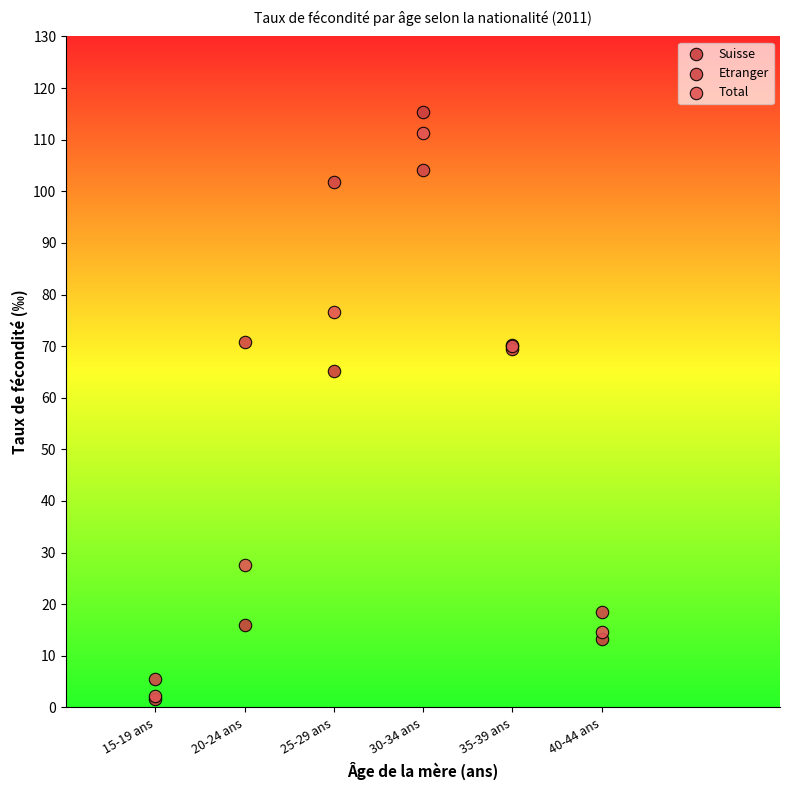

Across all series, what Y value is closest to 58?

65.2